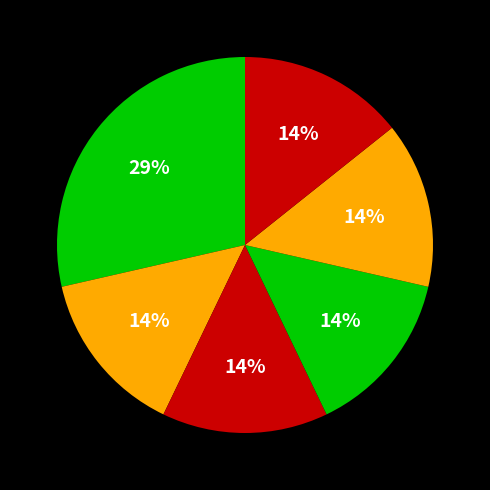

Do گام های توسعه در آموزش پزشکی and مجله دانشگاه علوم پزشکی کرمانشاه together represent more than half of the pie?

No